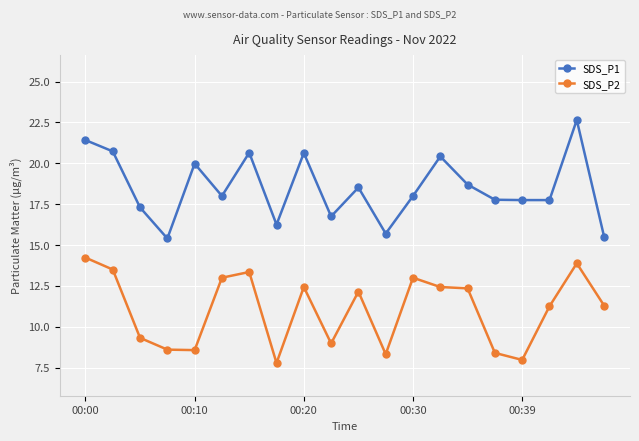

What is the average value of the SDS_P1 series?

18.5